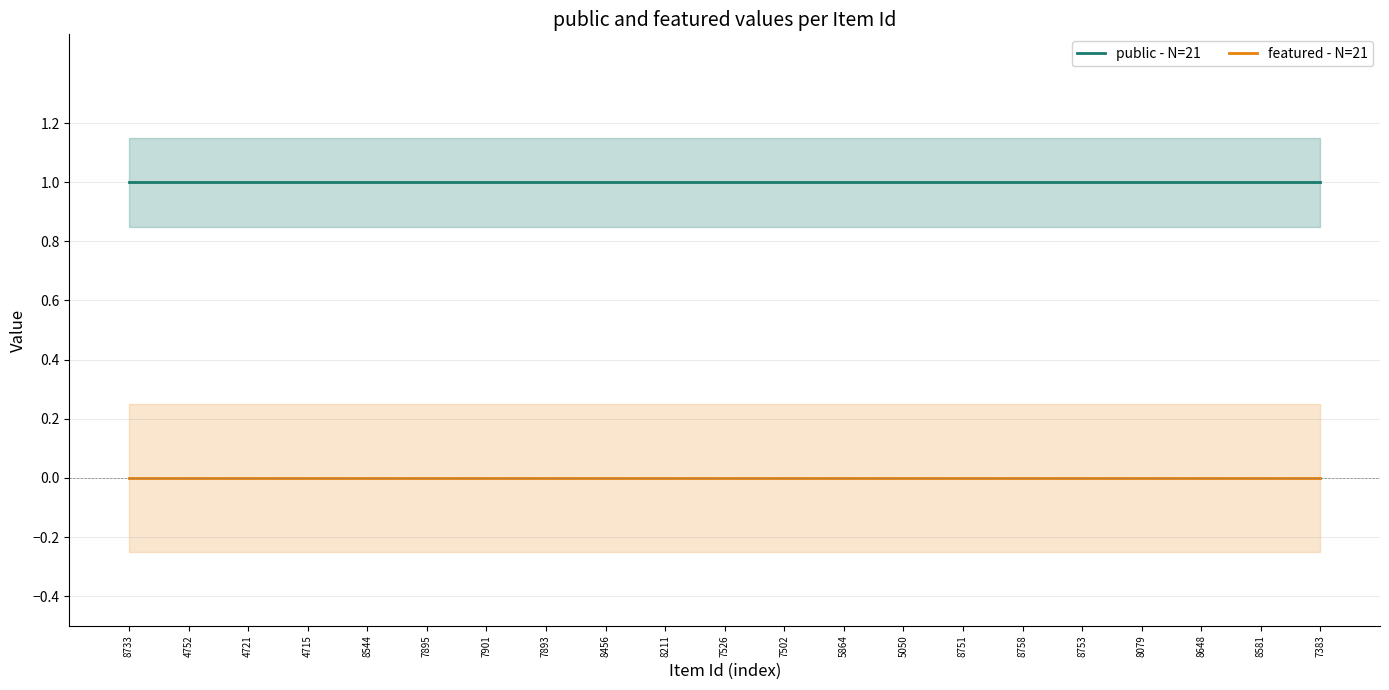

Reading right to left, extract all data points from this chart.

public - N=21: 1	1	1	1	1	1	1	1	1	1	1	1	1	1	1	1	1	1	1	1	1
featured - N=21: 0	0	0	0	0	0	0	0	0	0	0	0	0	0	0	0	0	0	0	0	0